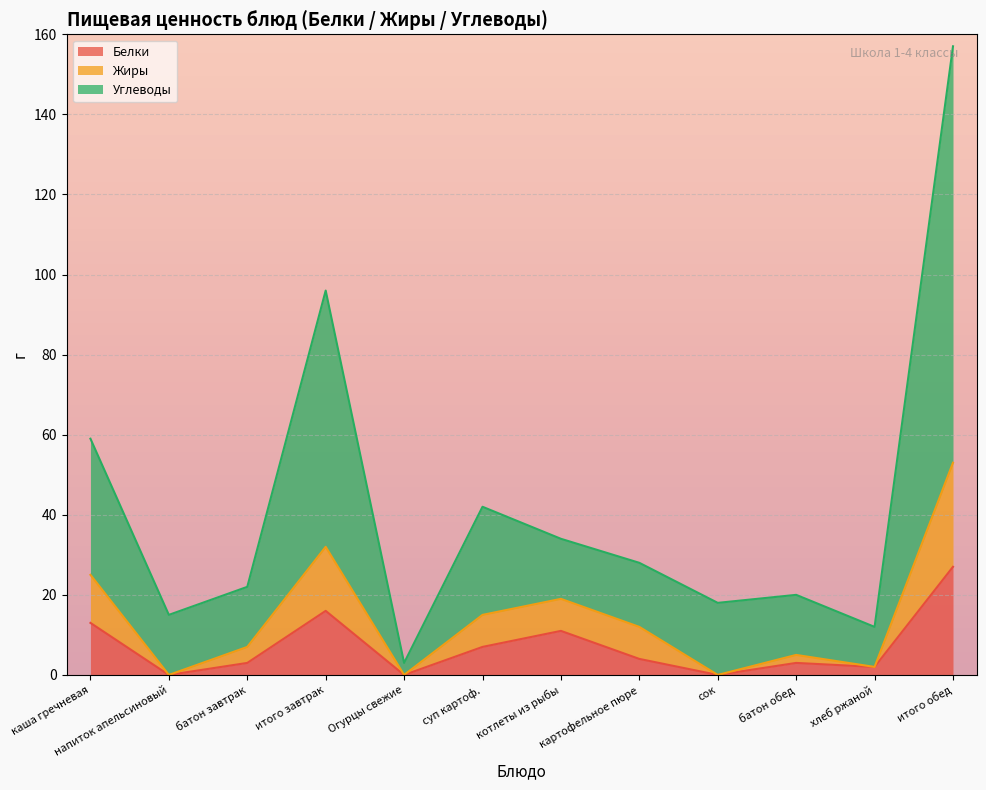

What is the label of the 11th point from the right?

напиток апельсиновый